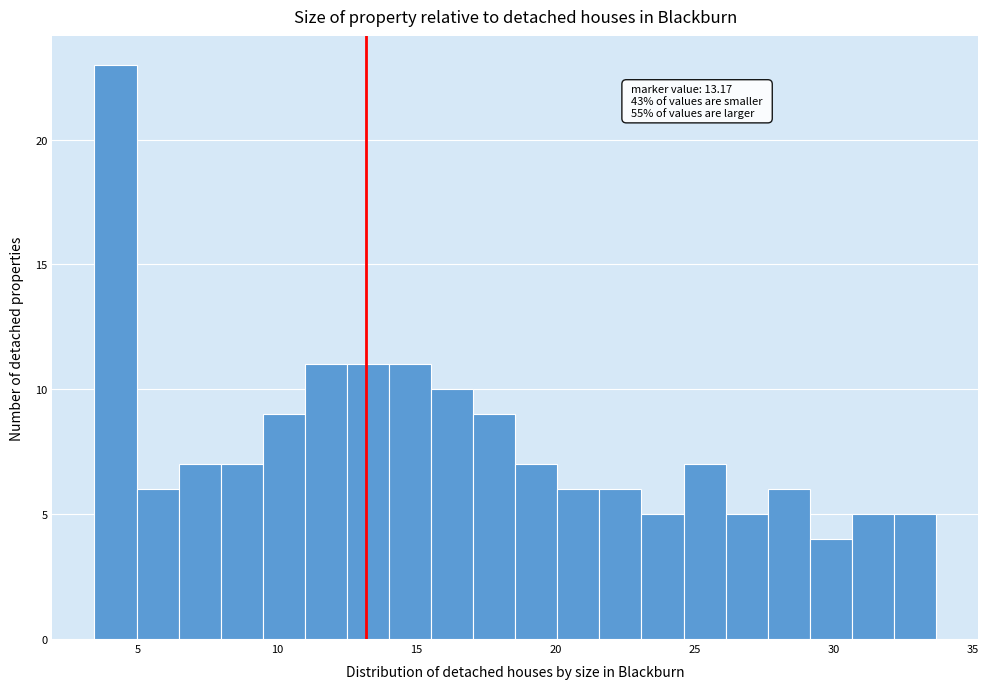

Read against the x-axis, roughly where is the centre of the tallest bar?

4.0